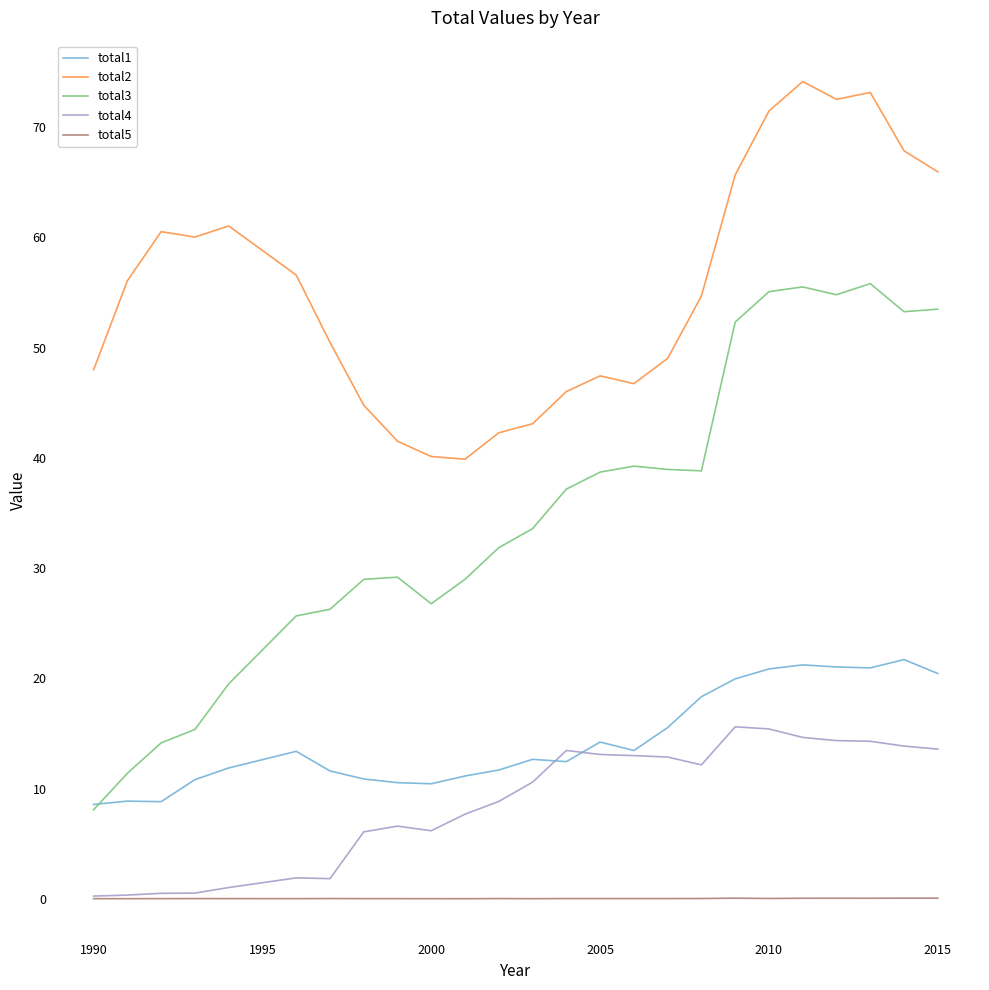

List the series in order of their peak value, highest first.

total2, total3, total1, total4, total5